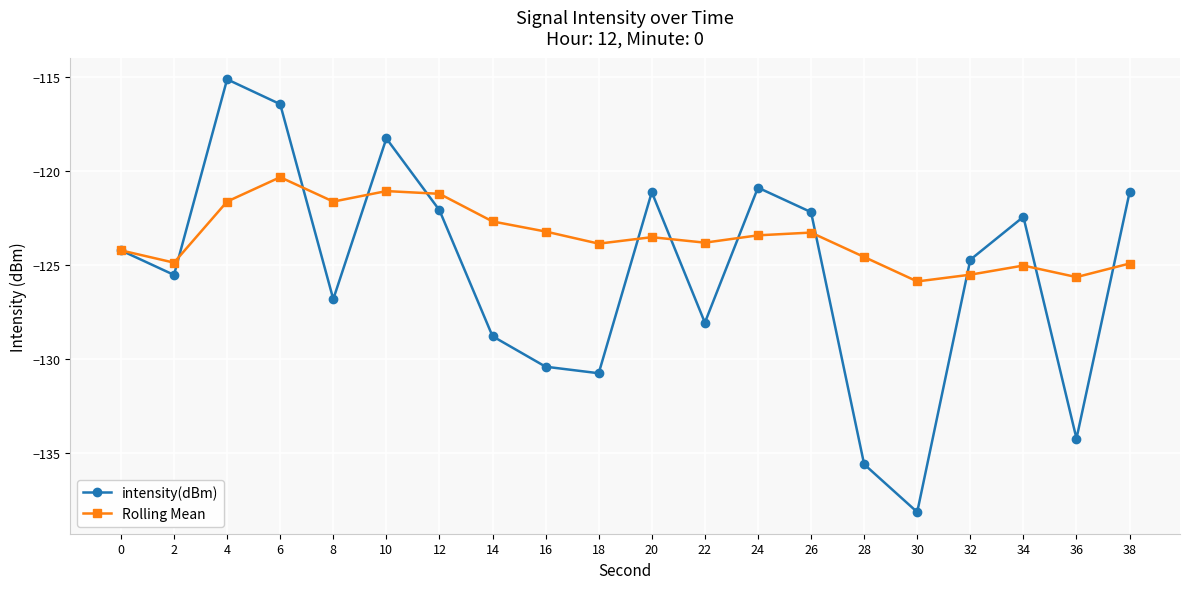

What is the approximate value of Rolling Mean at 38?

-124.9